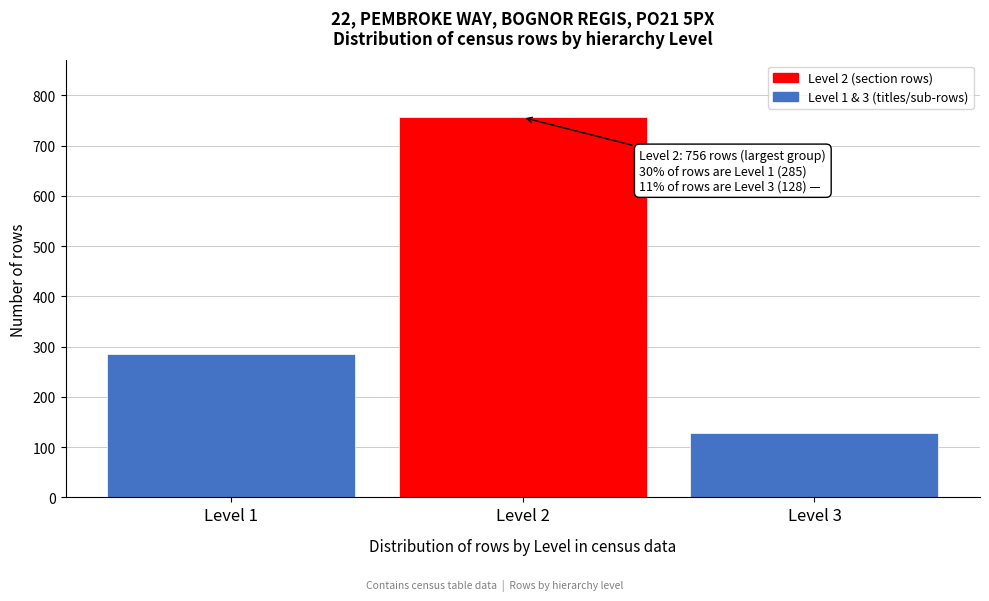

Reading left to right, what are all the values shown in this chart?

285	756	128